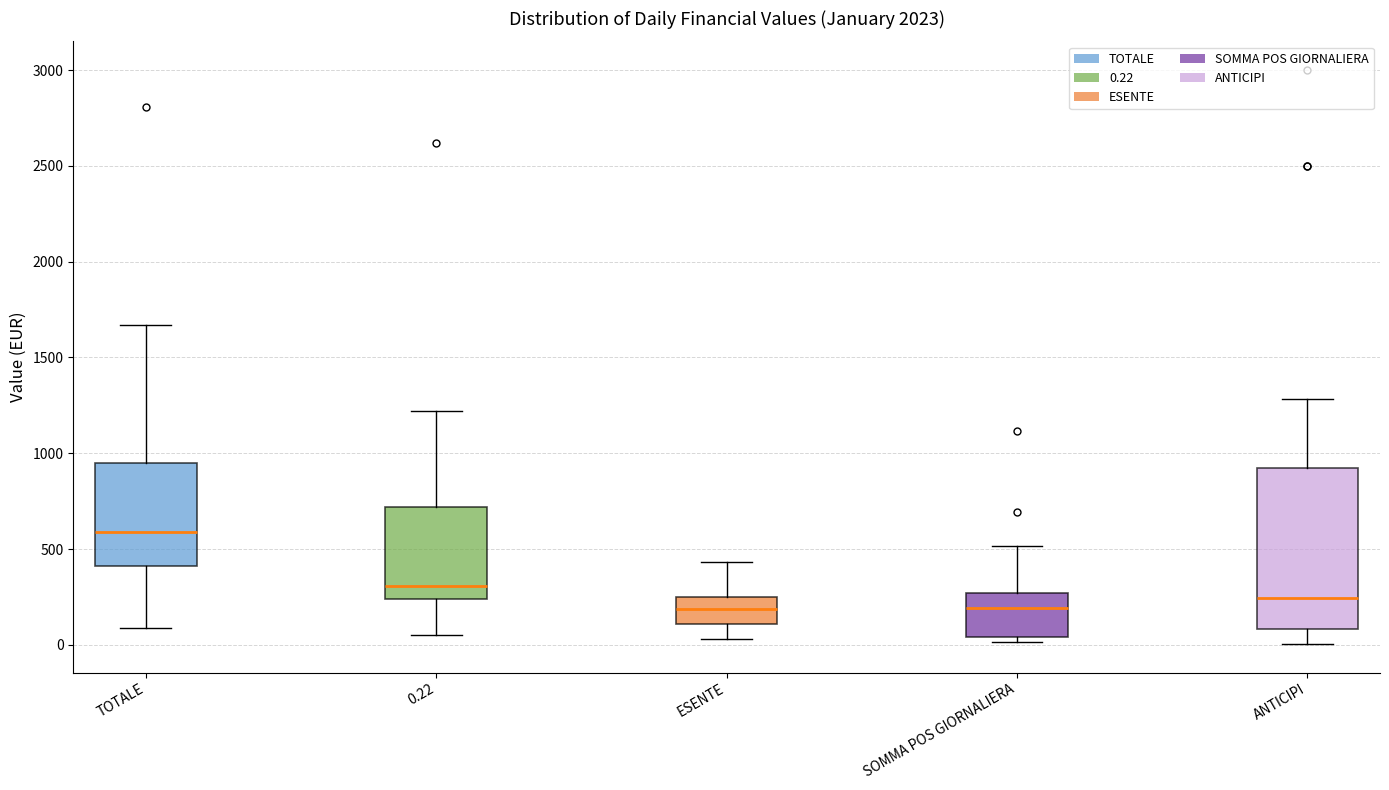

Where is the lower edge of the box for ESENTE on the y-axis? The values are not printed on the chart, so give them approximately, as read against the axis.

100